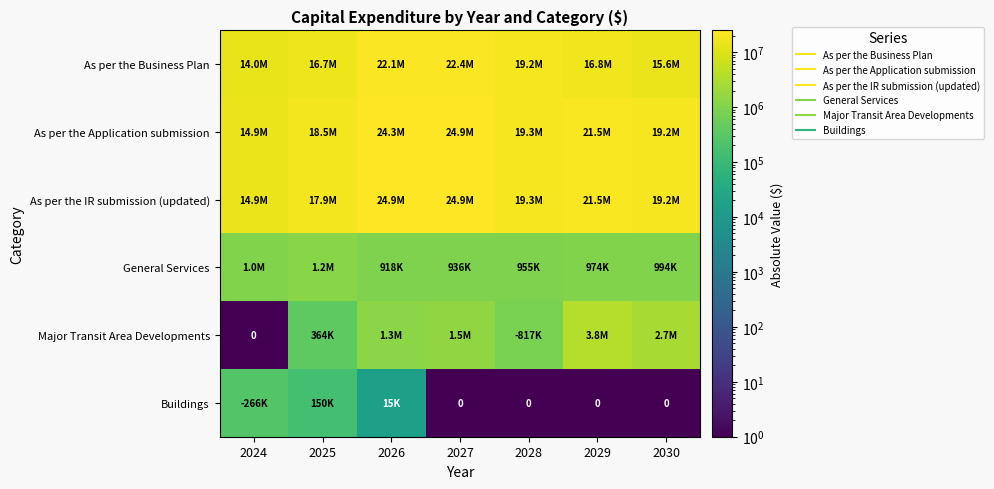

What is the total value across all series at 2027?

74580545.8